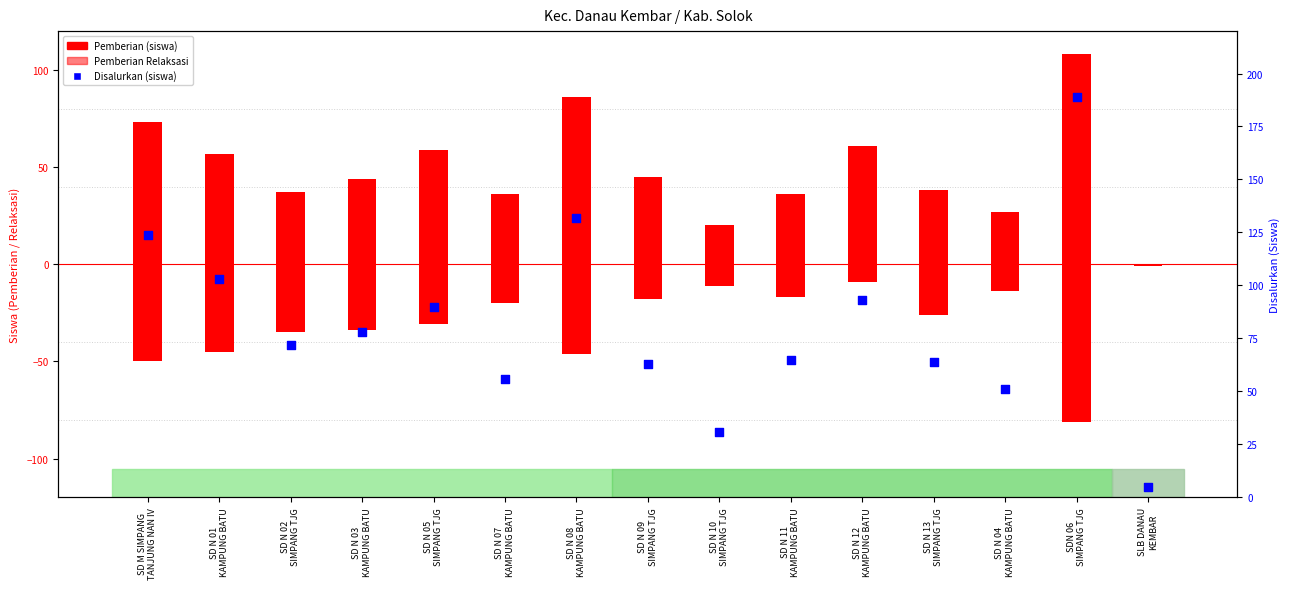

Is the value of Disalurkan (siswa) at SD M SIMPANG
TANJUNG NAN IV greater than the value of Pemberian Relaksasi at SD N 08
KAMPUNG BATU?

Yes